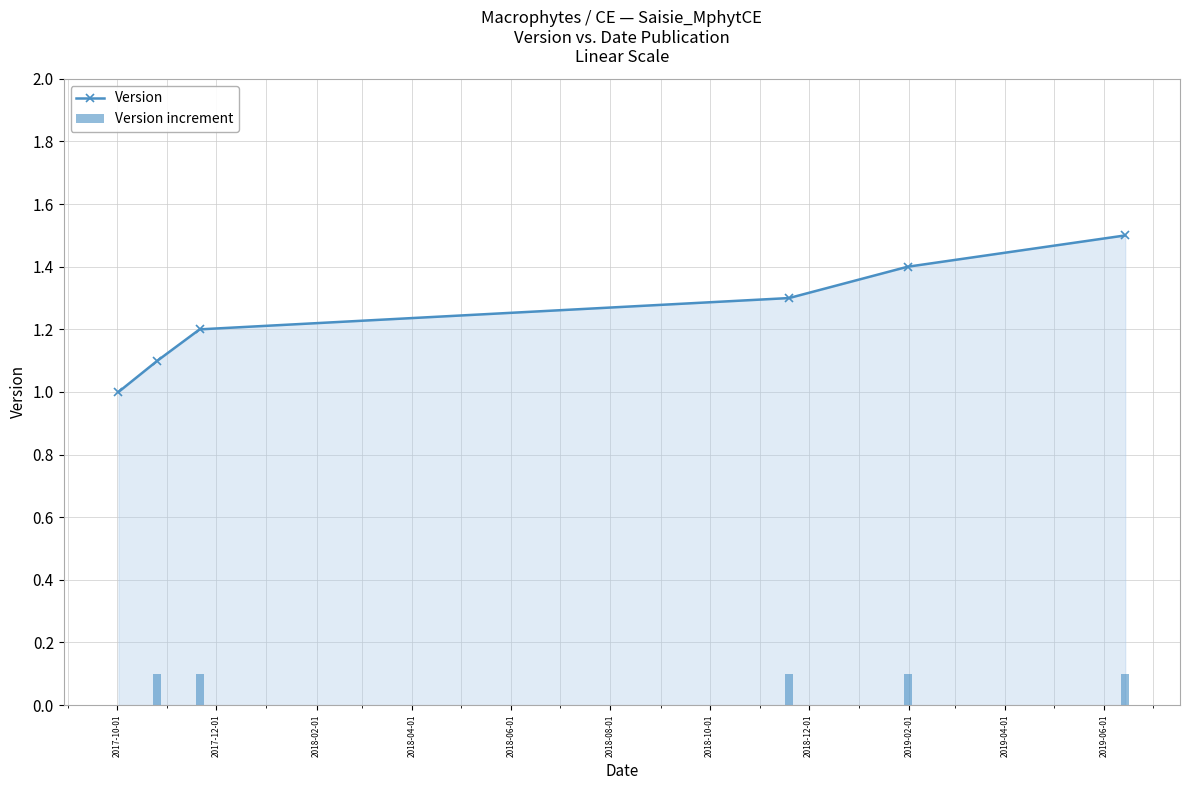

Are the bars horizontal?

No